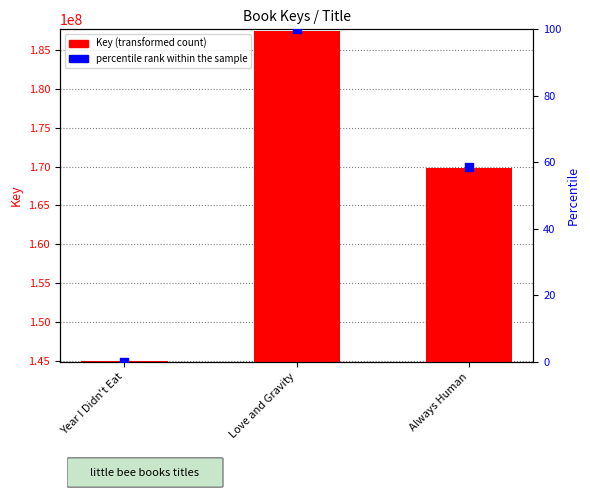

Which series reaches the maximum Y coordinate?

Key (transformed count)